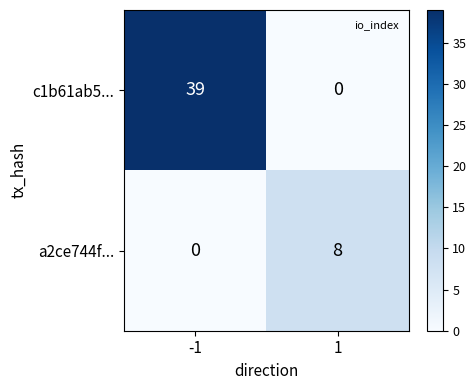

Reading left to right, transcribe all the data shown in this chart.

c1b61ab5...: 39	0
a2ce744f...: 0	8